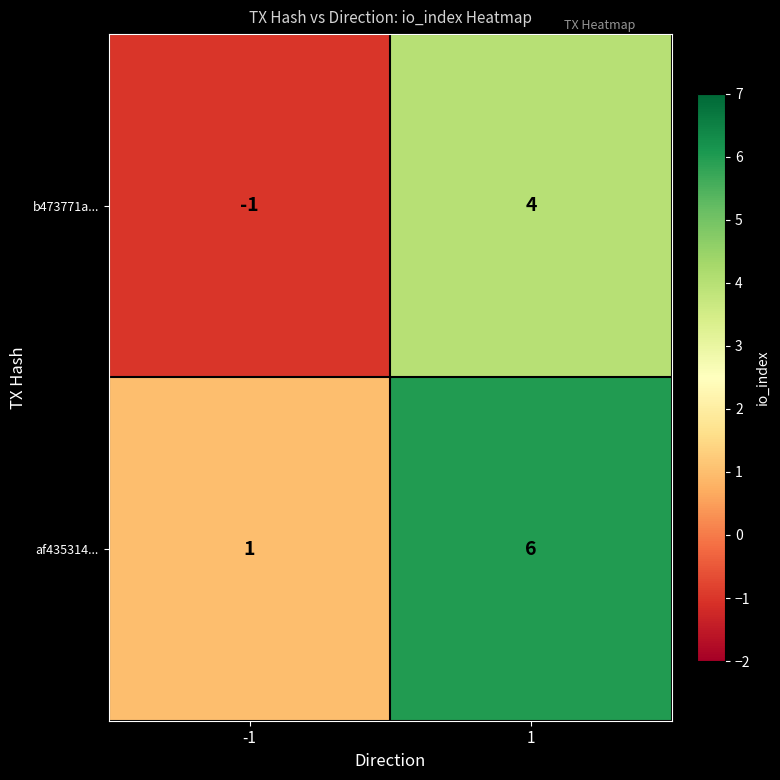

Read the b473771a... value at 1.

4